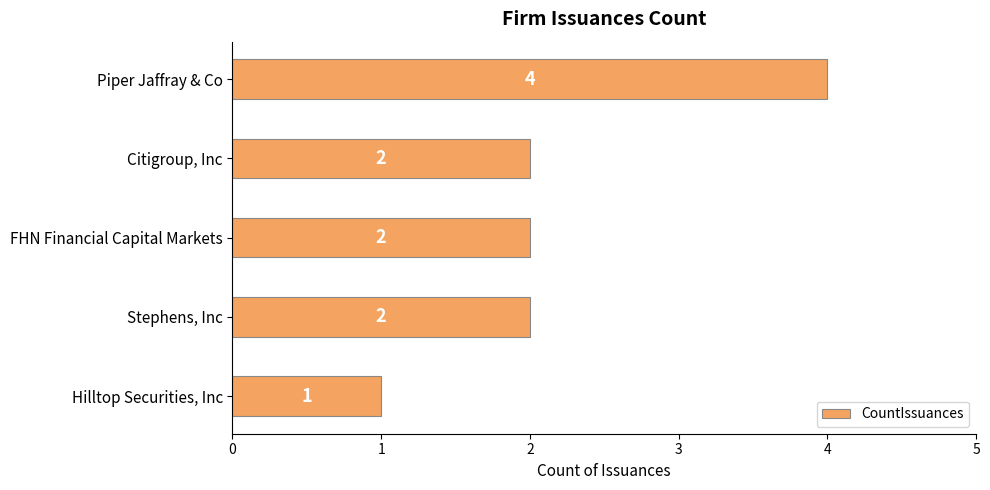

Approximately how many times larger is the value at FHN Financial Capital Markets compared to Citigroup, Inc?

1.0